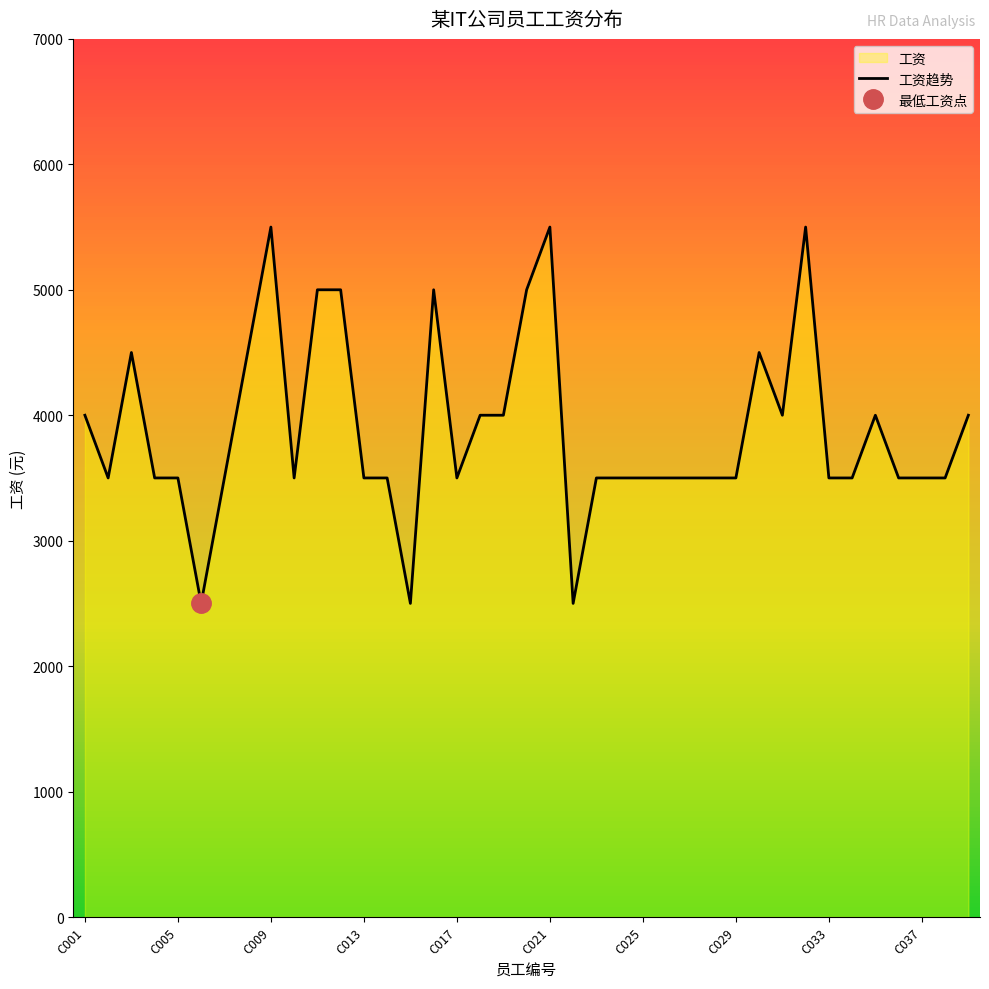

What is the maximum value for 工资趋势?

5500